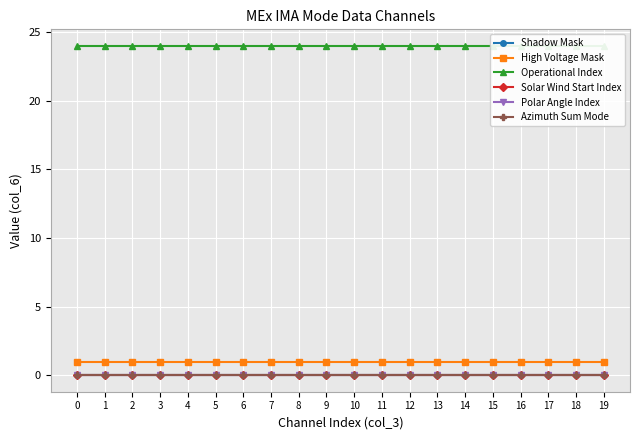

Reading left to right, transcribe all the data shown in this chart.

Shadow Mask: 0=0	1=0	2=0	3=0	4=0	5=0	6=0	7=0	8=0	9=0	10=0	11=0	12=0	13=0	14=0	15=0	16=0	17=0	18=0	19=0
High Voltage Mask: 0=1	1=1	2=1	3=1	4=1	5=1	6=1	7=1	8=1	9=1	10=1	11=1	12=1	13=1	14=1	15=1	16=1	17=1	18=1	19=1
Operational Index: 0=24	1=24	2=24	3=24	4=24	5=24	6=24	7=24	8=24	9=24	10=24	11=24	12=24	13=24	14=24	15=24	16=24	17=24	18=24	19=24
Solar Wind Start Index: 0=0	1=0	2=0	3=0	4=0	5=0	6=0	7=0	8=0	9=0	10=0	11=0	12=0	13=0	14=0	15=0	16=0	17=0	18=0	19=0
Polar Angle Index: 0=0	1=0	2=0	3=0	4=0	5=0	6=0	7=0	8=0	9=0	10=0	11=0	12=0	13=0	14=0	15=0	16=0	17=0	18=0	19=0
Azimuth Sum Mode: 0=0	1=0	2=0	3=0	4=0	5=0	6=0	7=0	8=0	9=0	10=0	11=0	12=0	13=0	14=0	15=0	16=0	17=0	18=0	19=0